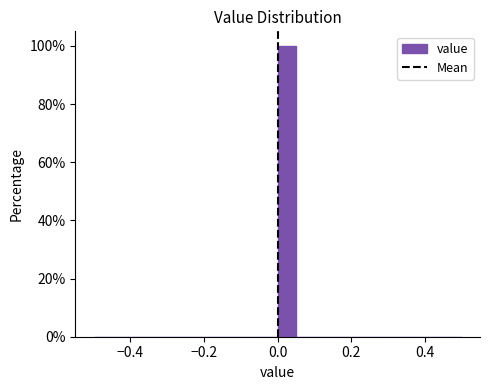

Read against the x-axis, roughly where is the centre of the tallest bar?

0.02